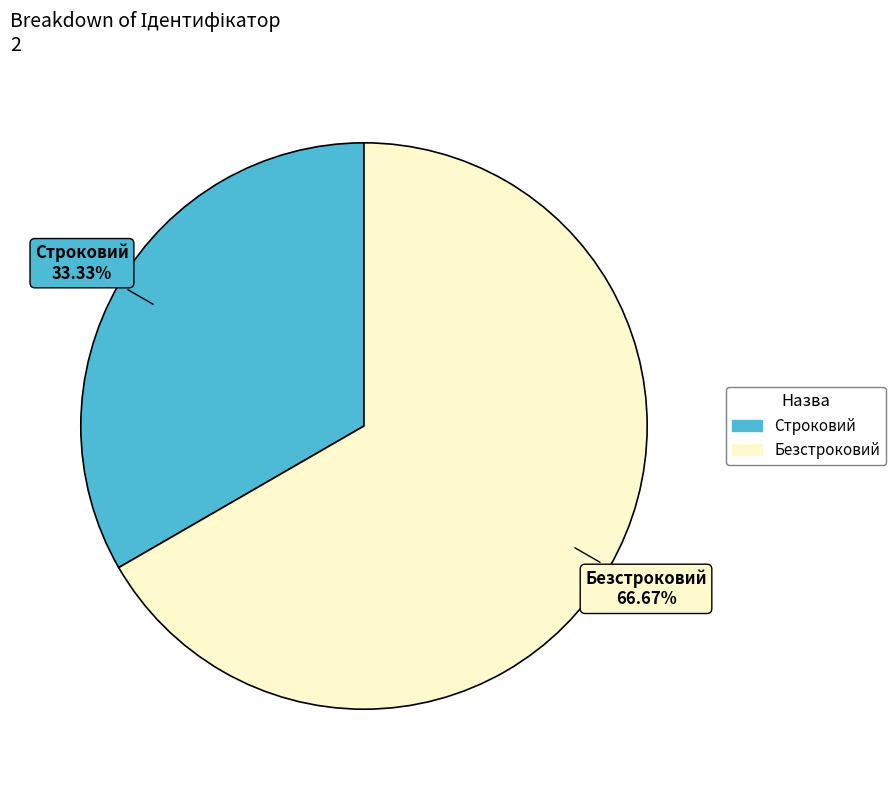

Which category has the biggest portion of the pie?

Безстроковий